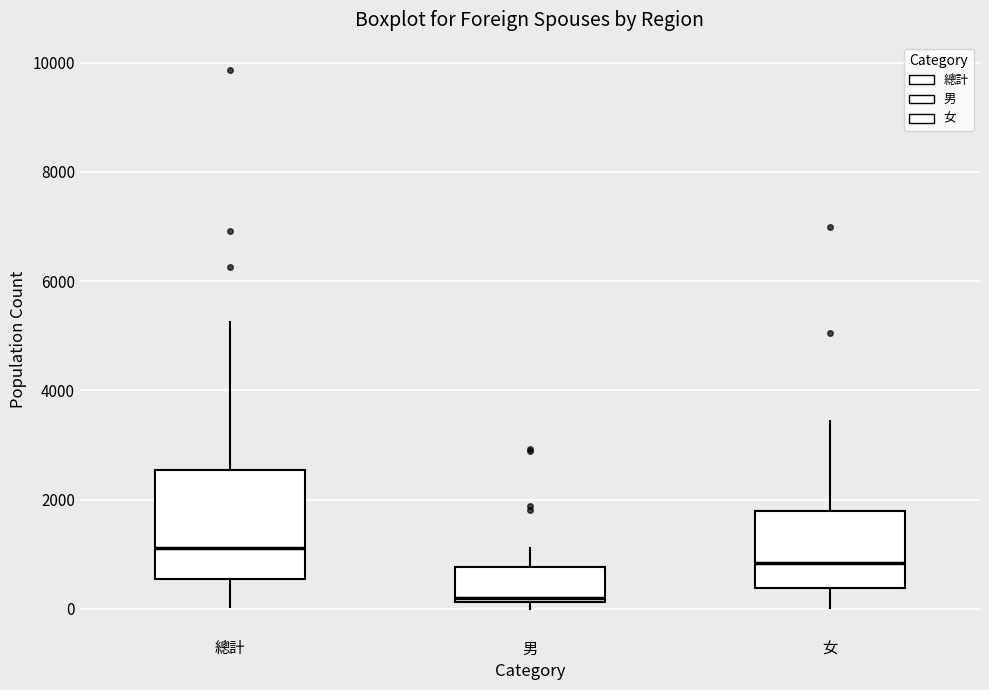

Reading left to right, read every box against the y-axis: the position of its median line, the range the box covers, and the ends of its whiskers. The values are not printed on the chart, so give them approximately, as read against the axis.

總計: median 1200, box 600 to 2600, whiskers 0 to 5200
男: median 200 (just above the box's lower edge), box 200 to 800, whiskers 0 to 1200
女: median 800, box 400 to 1800, whiskers 0 to 3400